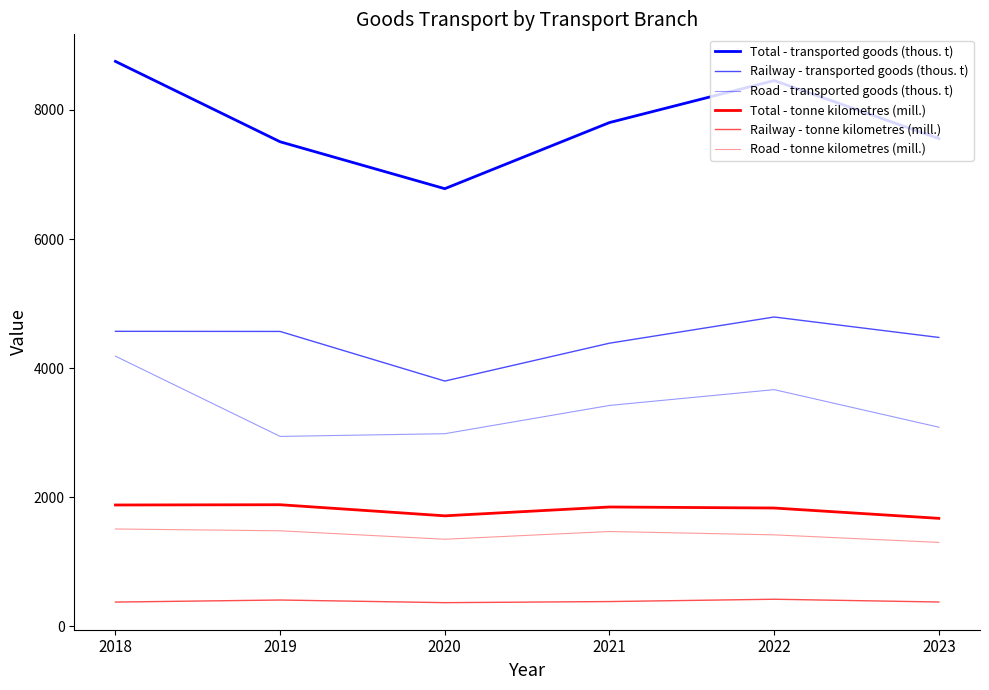

Does the chart display data point markers on the line(s)?

No